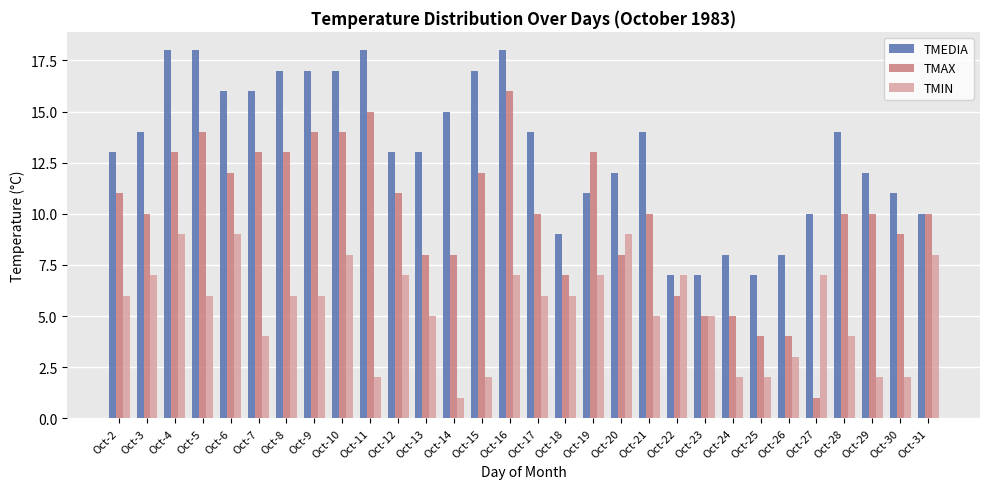

Rank the series by their maximum value, from highest to lowest.

TMEDIA, TMAX, TMIN